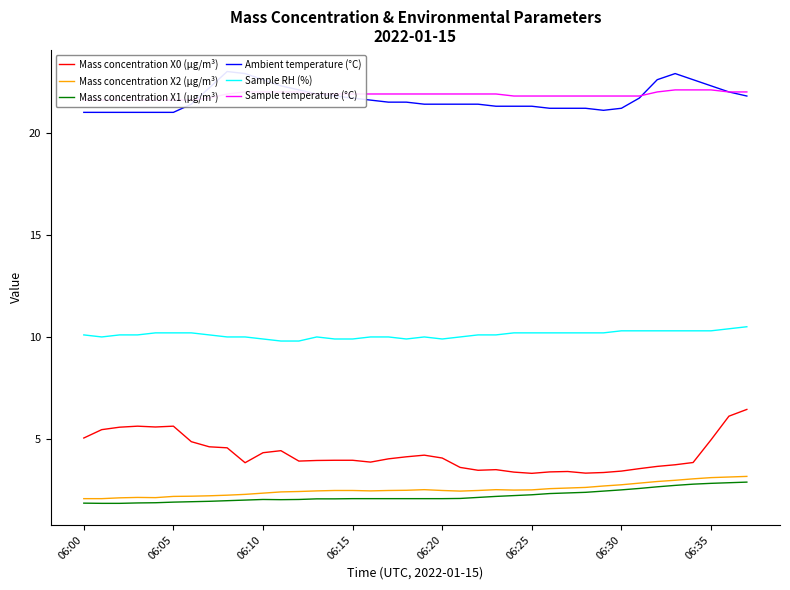

What is the smallest value displayed?

1.9